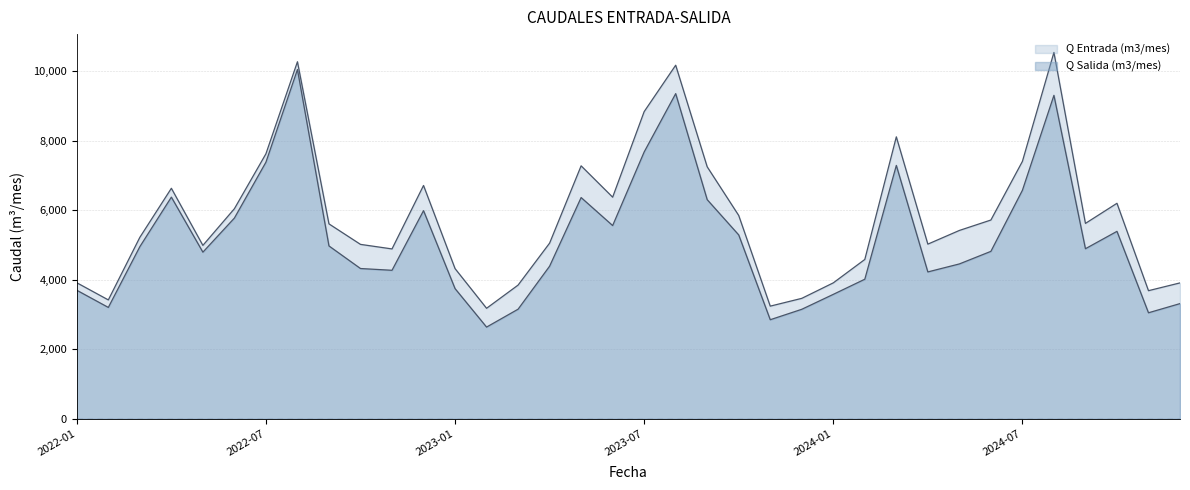

At how many categories does at least one series exceed 8023?

5